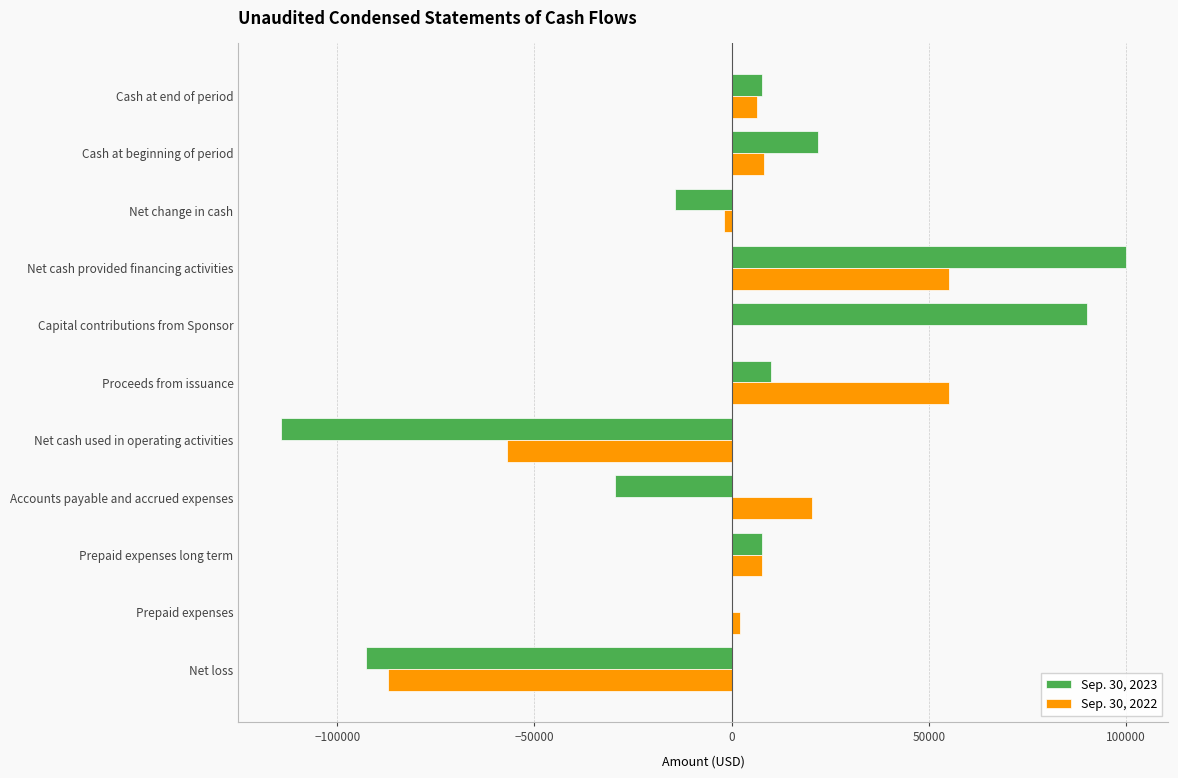

At which category is the sum across all series the highest?

Net cash provided financing activities